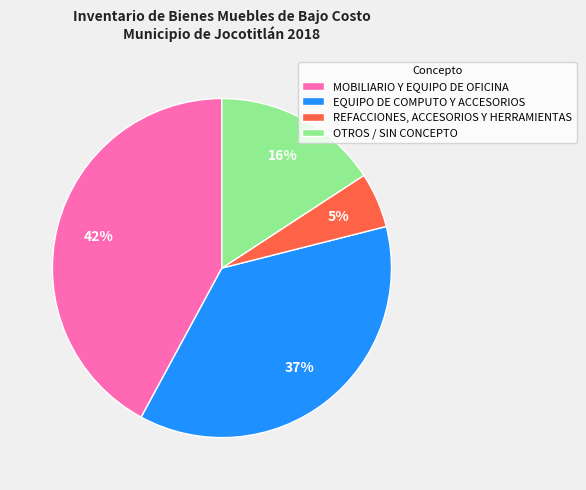

What is the ratio of the value at EQUIPO DE COMPUTO Y ACCESORIOS to the value at MOBILIARIO Y EQUIPO DE OFICINA?

0.9